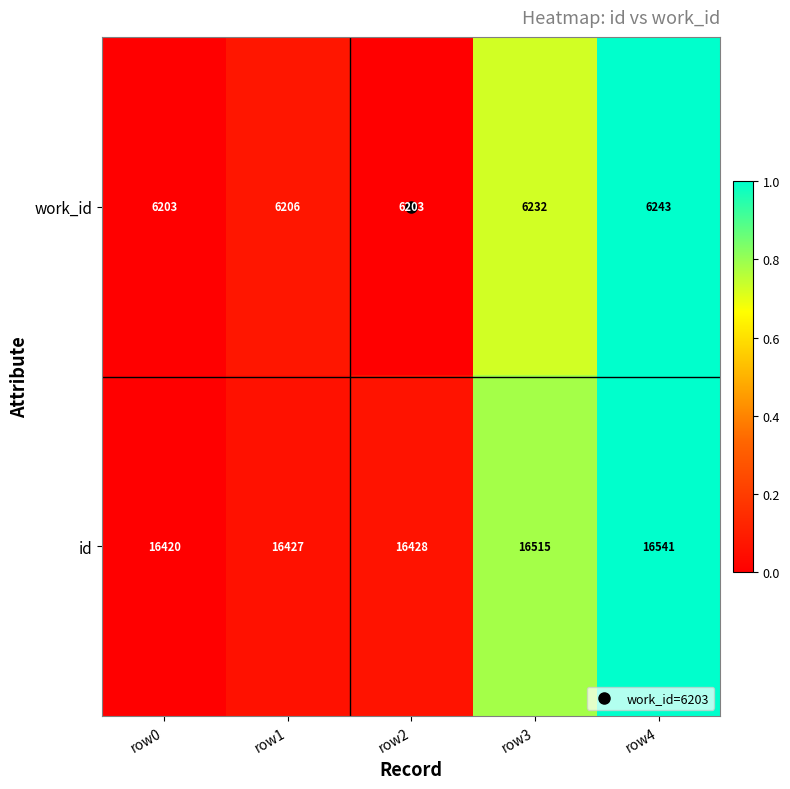

Which series has the largest total across all categories?

id